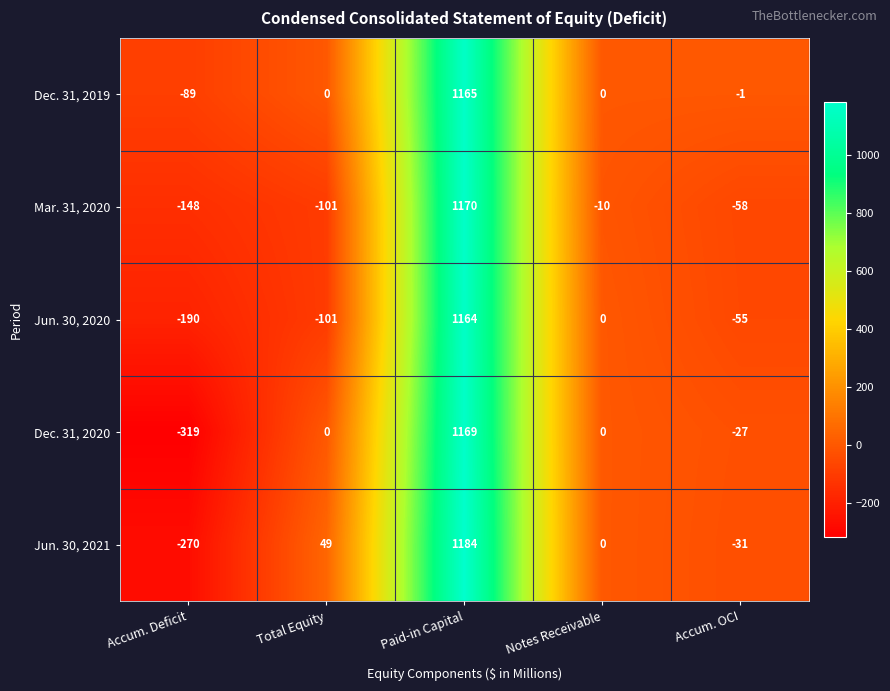

Is the value of Mar. 31, 2020 at Accum. OCI greater than the value of Dec. 31, 2019 at Accum. Deficit?

Yes